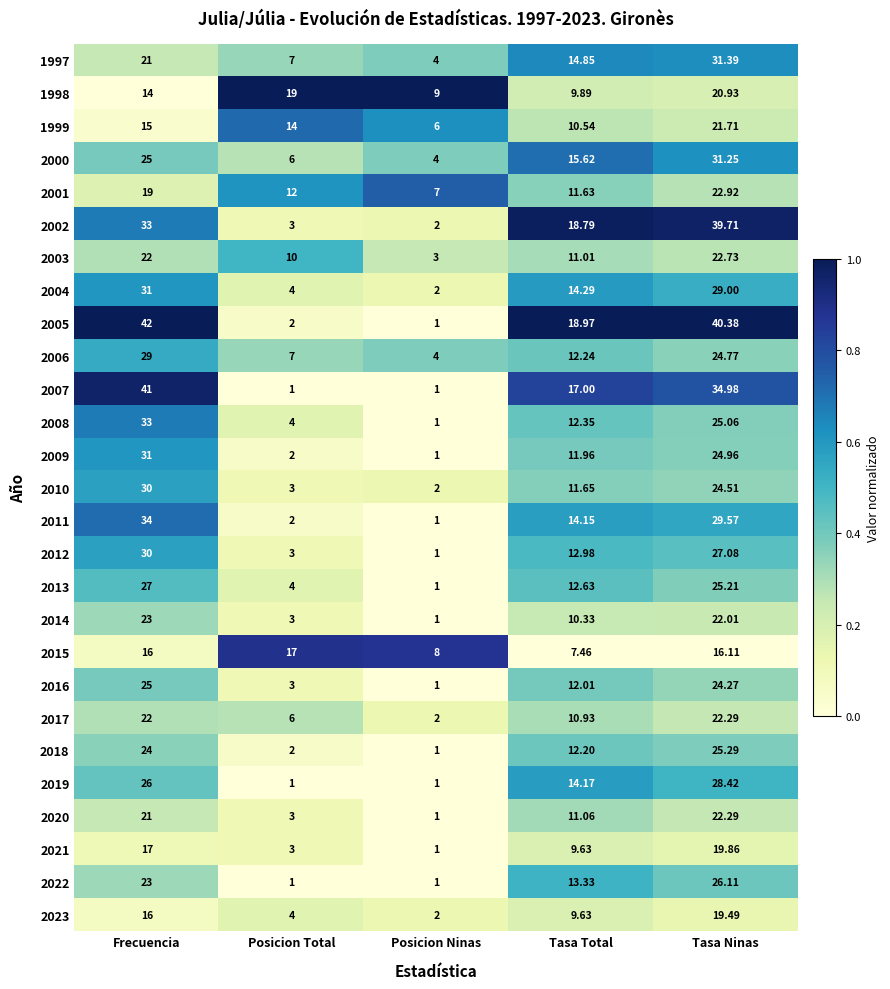

Is the value of 2011 at Tasa Total greater than the value of 2021 at Posicion Ninas?

Yes